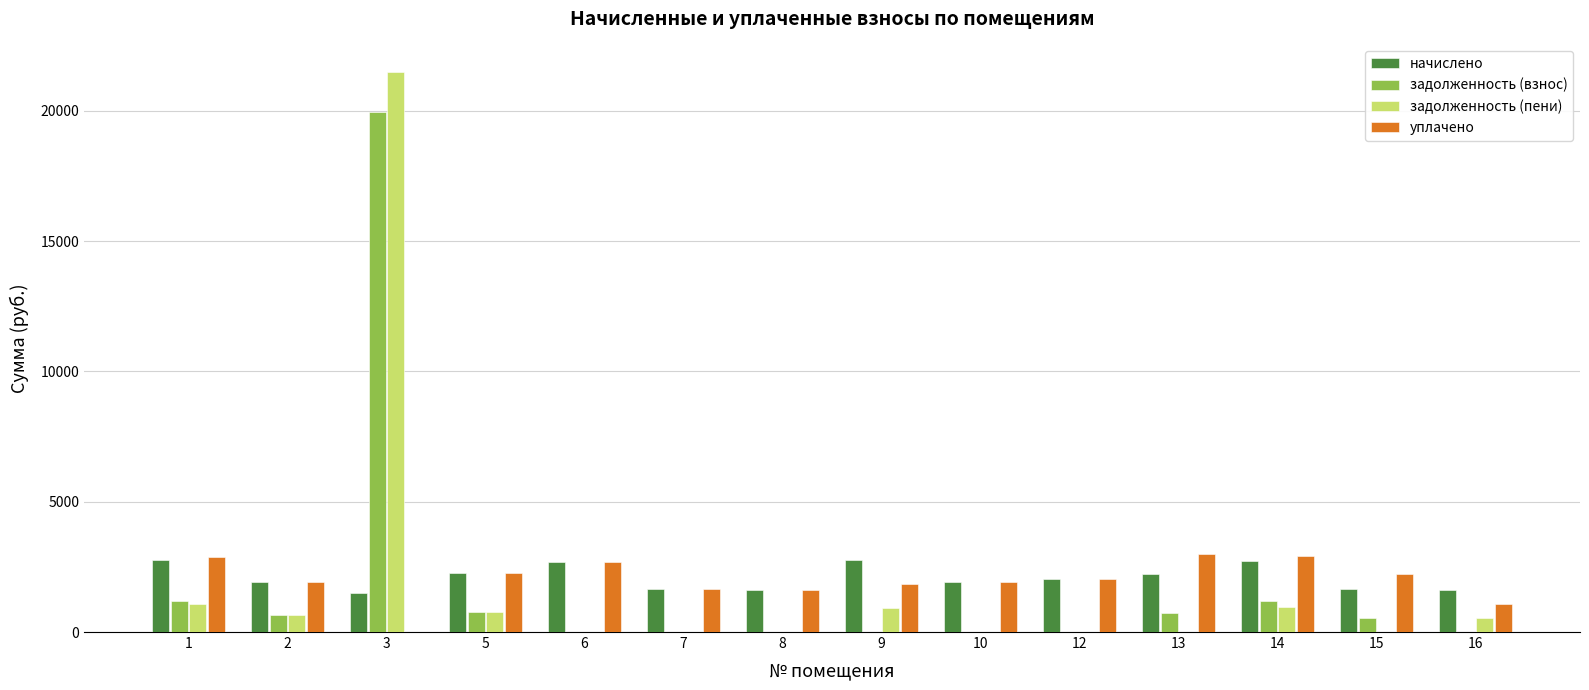

At which category is the sum across all series the highest?

3